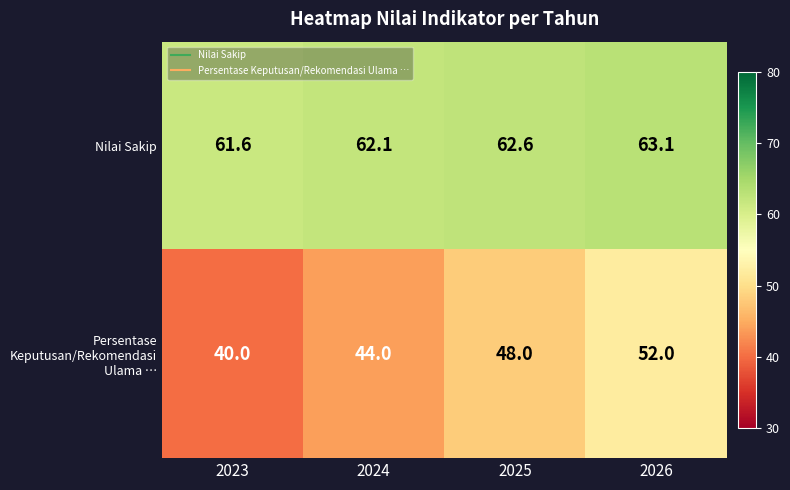

The Nilai Sakip series shows 61.6 at 2023. True or false?

True